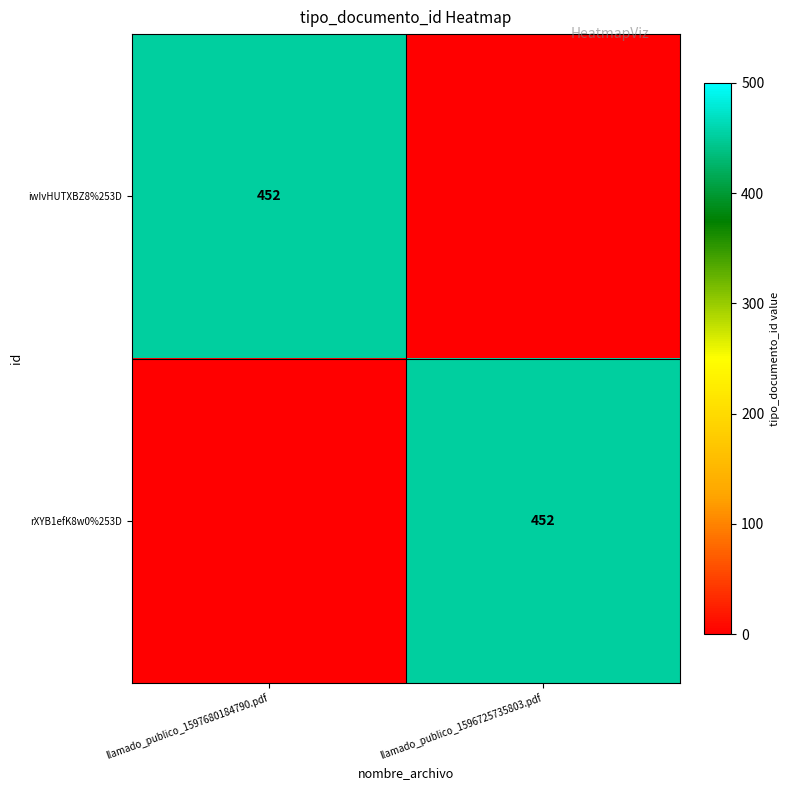

Is it true that rXYB1efK8w0%253D equals 452 at llamado_publico_1596725735803.pdf?

True